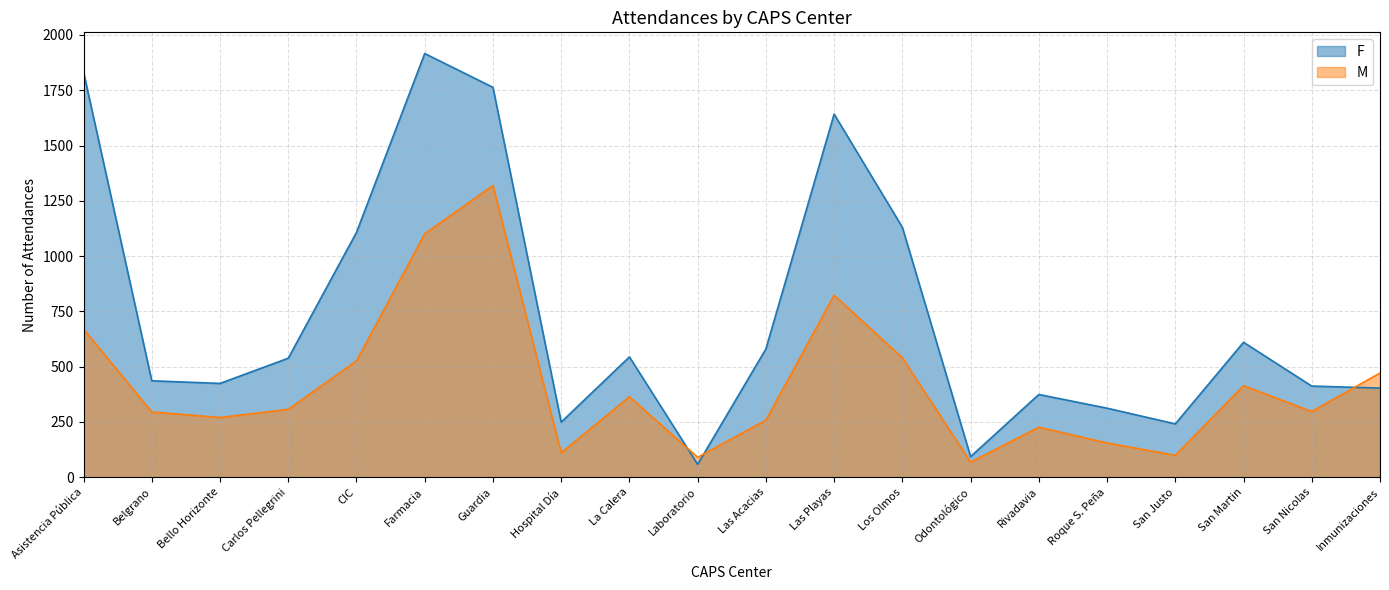

How many intersections are there between F and M?

3